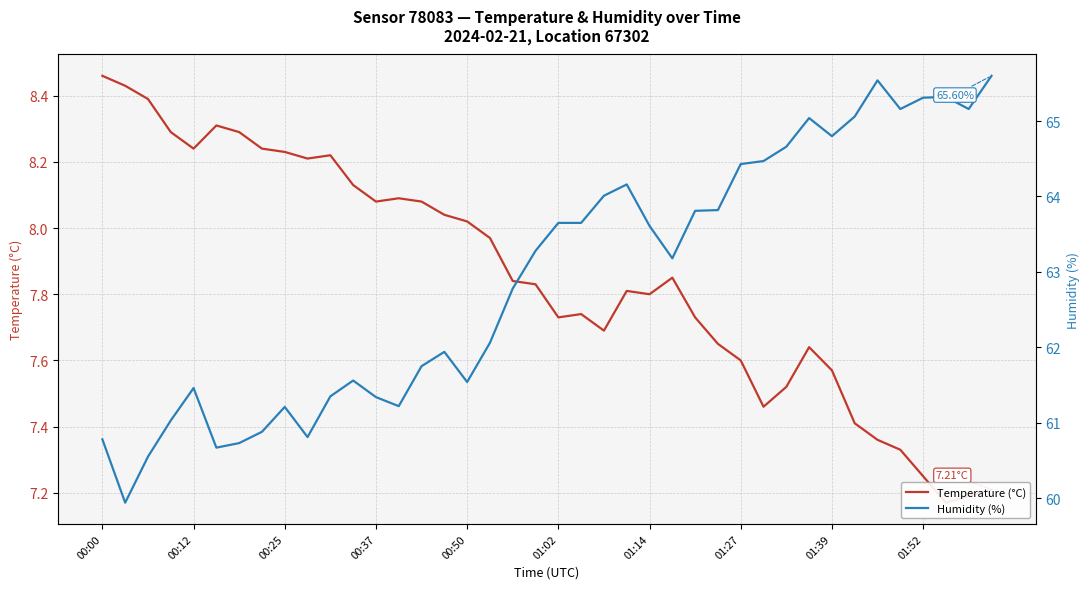

Is the value of Humidity (%) at 11 greater than the value of Temperature (°C) at 33?

Yes